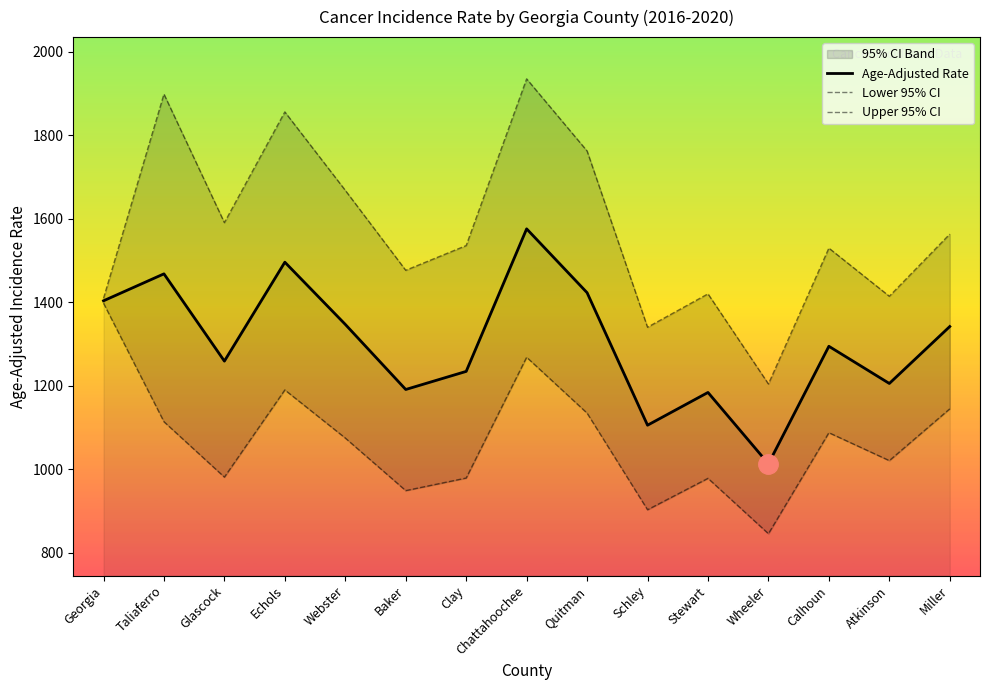

What is the value of the Upper 95% CI point at the 3rd from the left?

1590.8